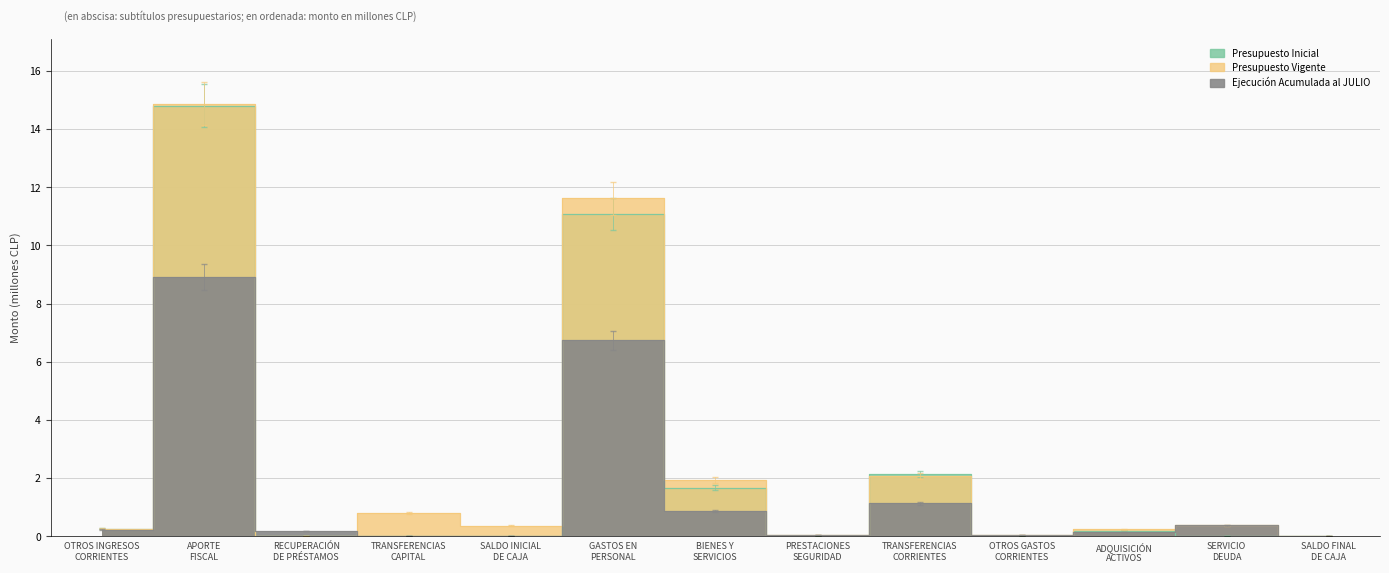

Reading left to right, list all the values displayed in this chart.

Presupuesto Inicial: 0.3	14.8	0.0	0.0	0.0	11.1	1.7	0.0	2.1	0.0	0.2	0.0	0.0
Presupuesto Vigente: 0.3	14.9	0.0	0.8	0.4	11.6	1.9	0.0	2.1	0.0	0.2	0.4	0.0
Ejecución Acumulada al JULIO: 0.2	8.9	0.2	0.0	0.0	6.7	0.9	0.0	1.1	0.0	0.1	0.4	0.0